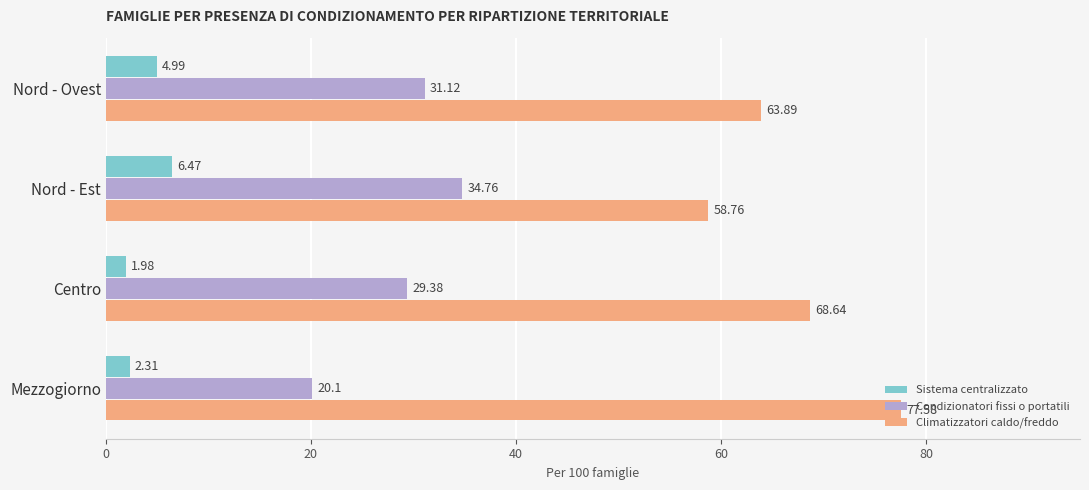

At which label does Sistema centralizzato reach its peak?

Nord - Est